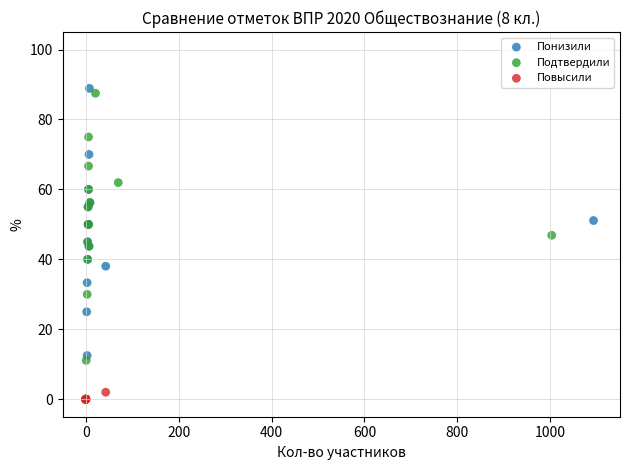

Which series contains the lowest Y value?

Повысили